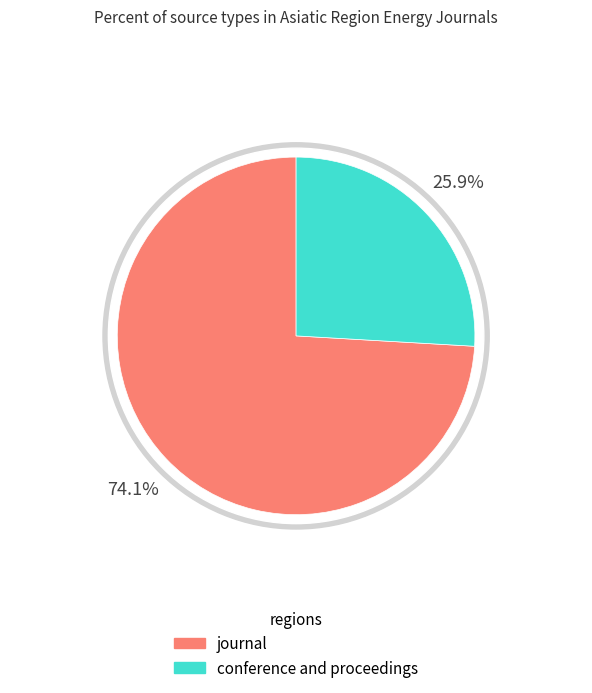

Between journal and conference and proceedings, which is larger?

journal